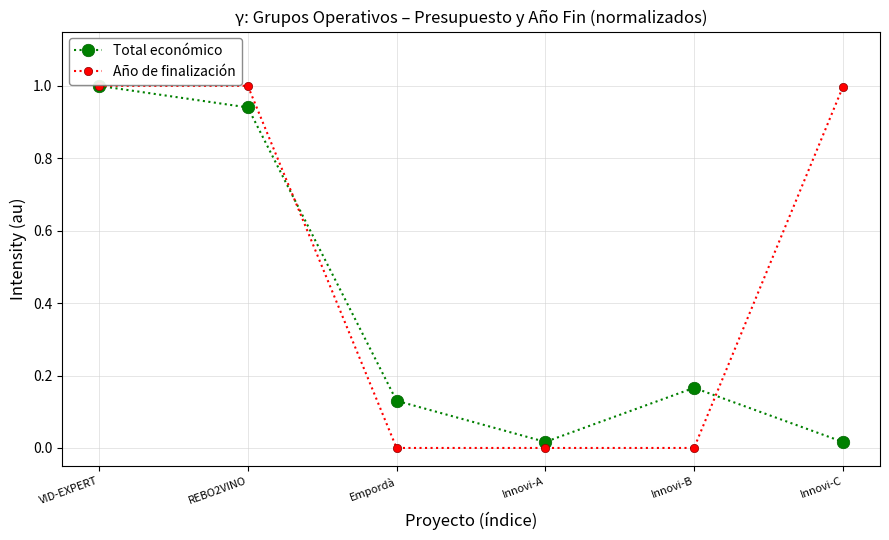

At which category is the sum across all series the highest?

VID-EXPERT